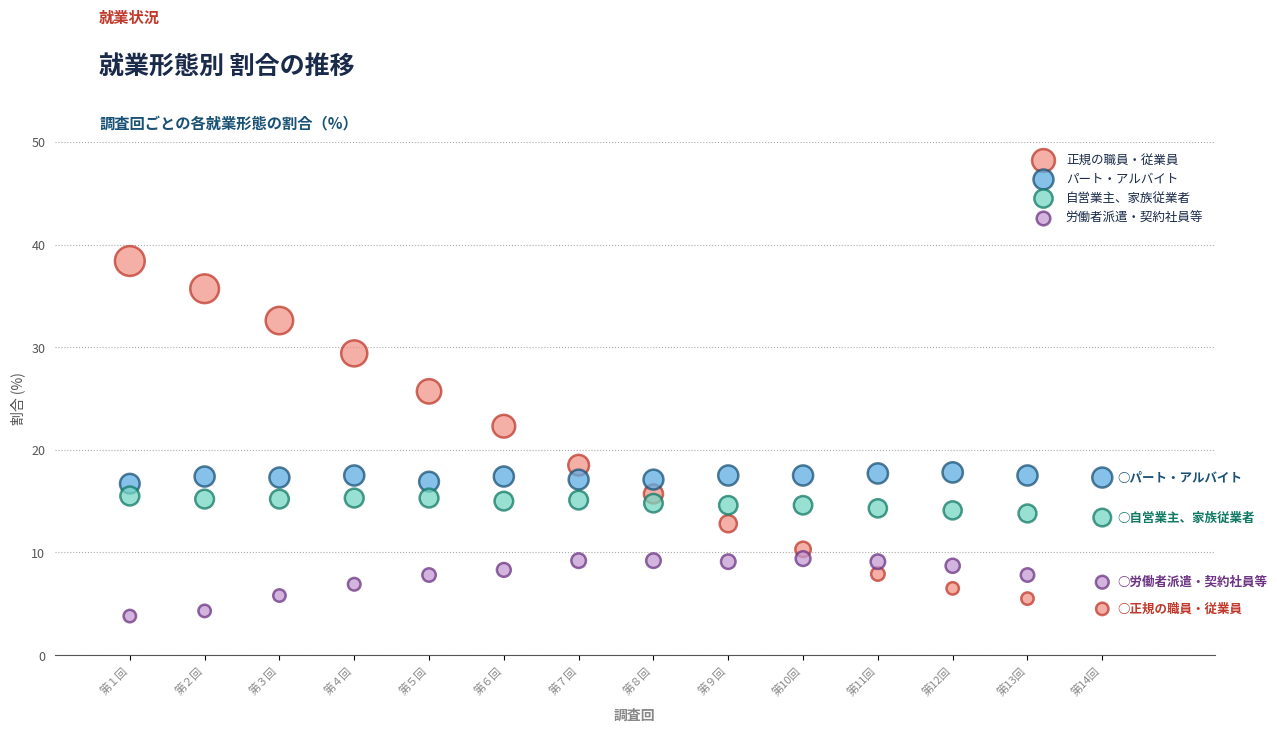

Which series has the largest Y range (max minus min)?

正規の職員・従業員